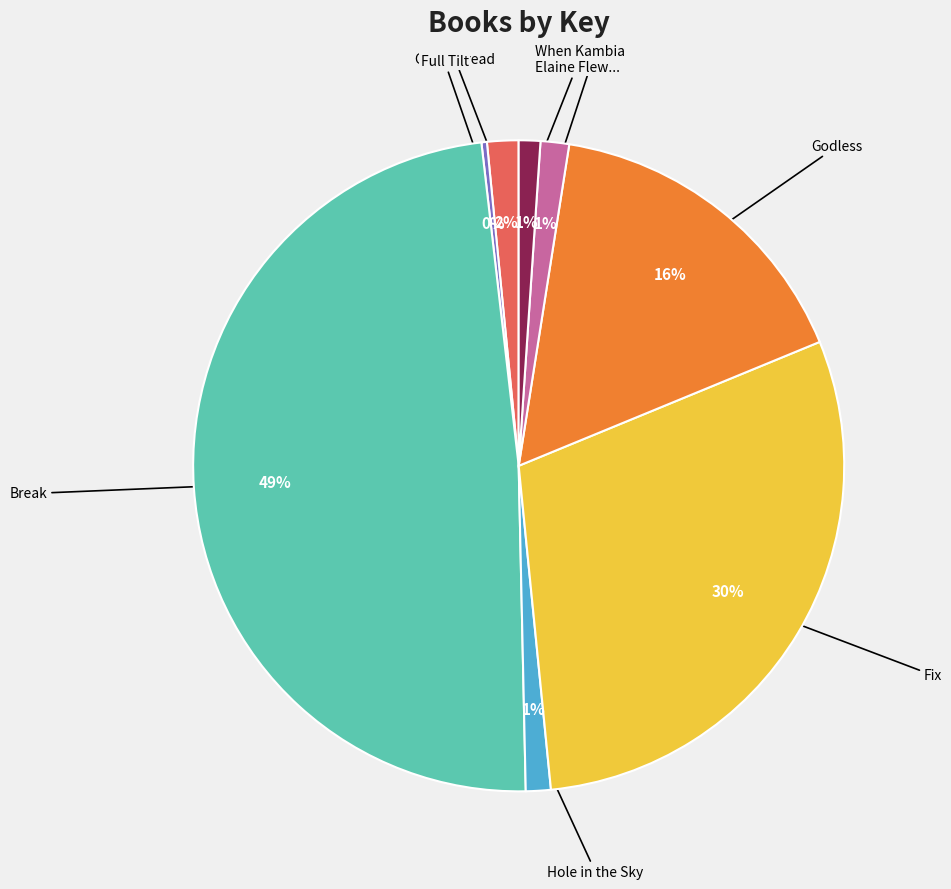

To the nearest percent, what is the average slice percentage?

12%